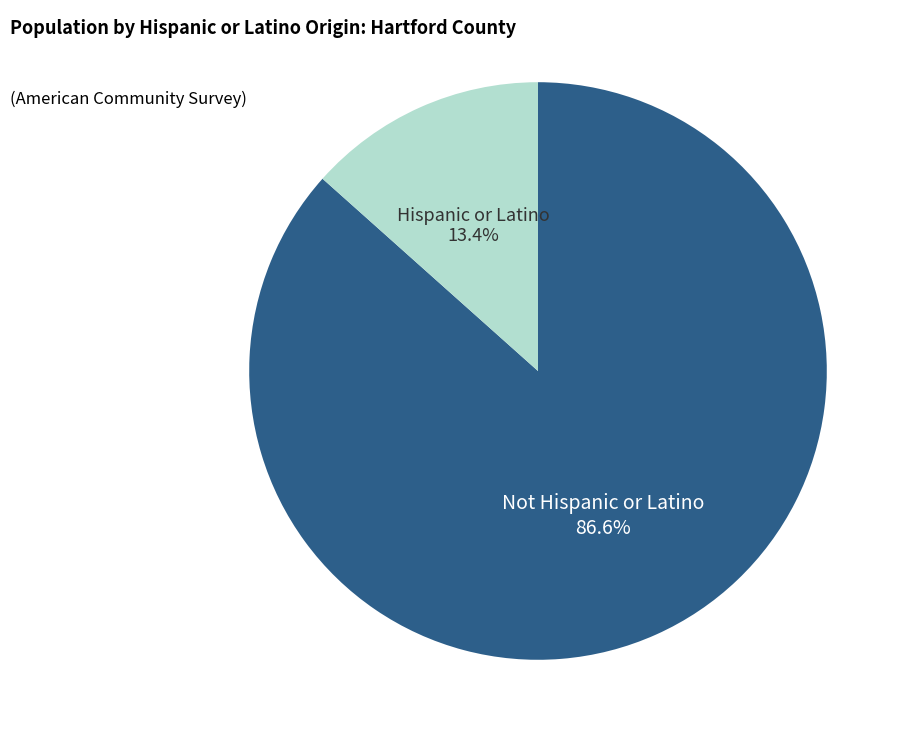

Does any single category account for the majority?

Yes